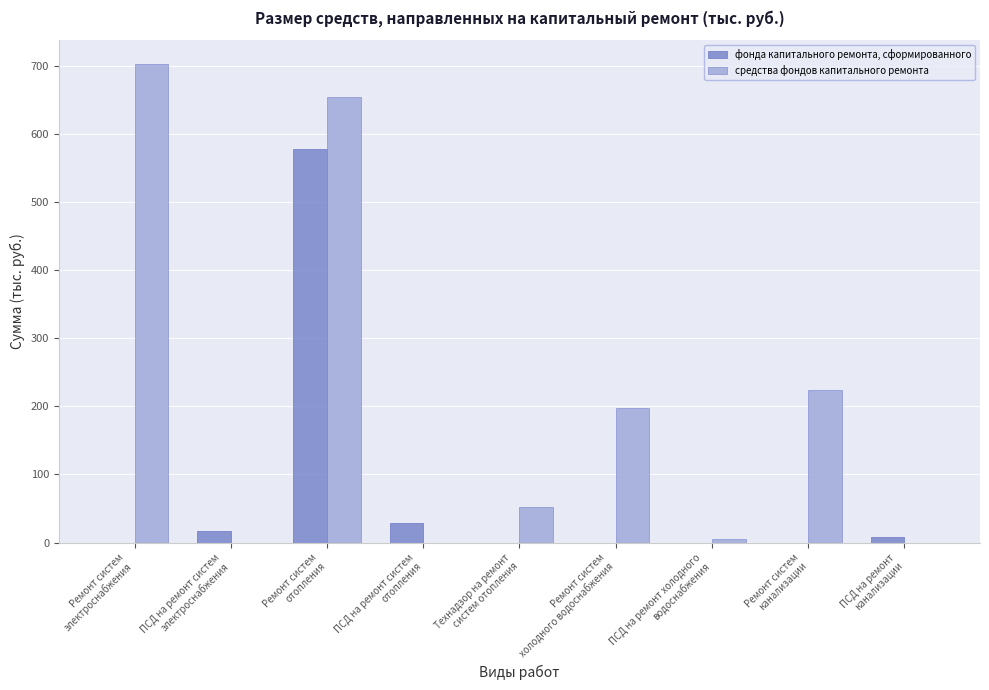

What is the maximum value for средства фондов капитального ремонта?

702.1